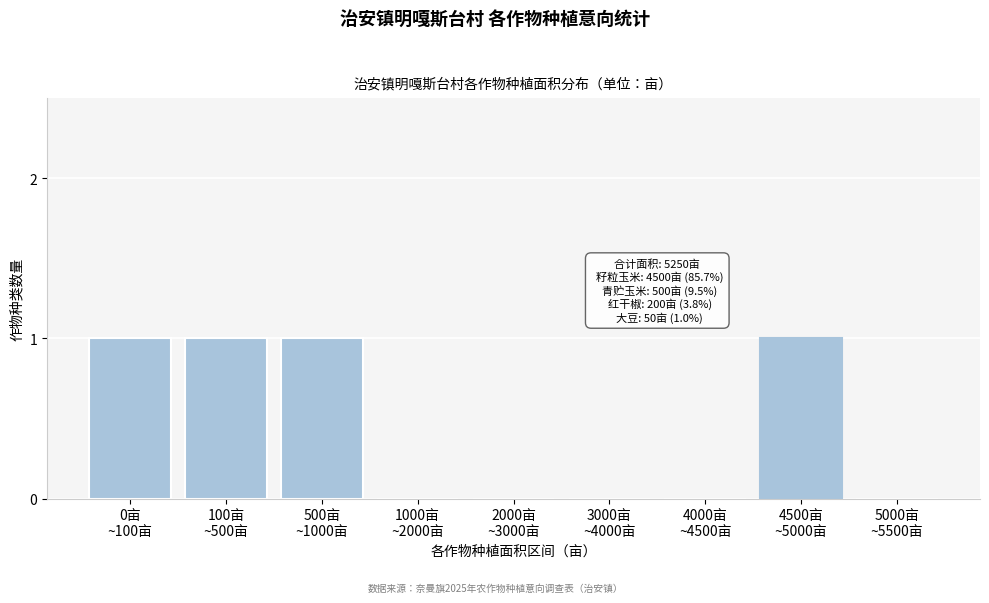

What is the sum of all values?

4